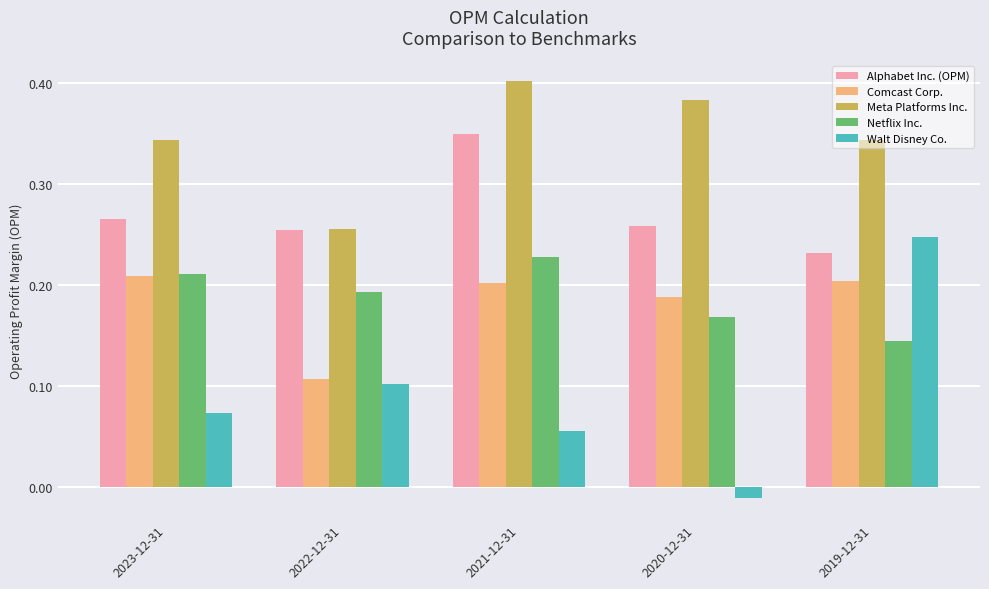

Is it true that Walt Disney Co. equals 0.2 at 2022-12-31?

False